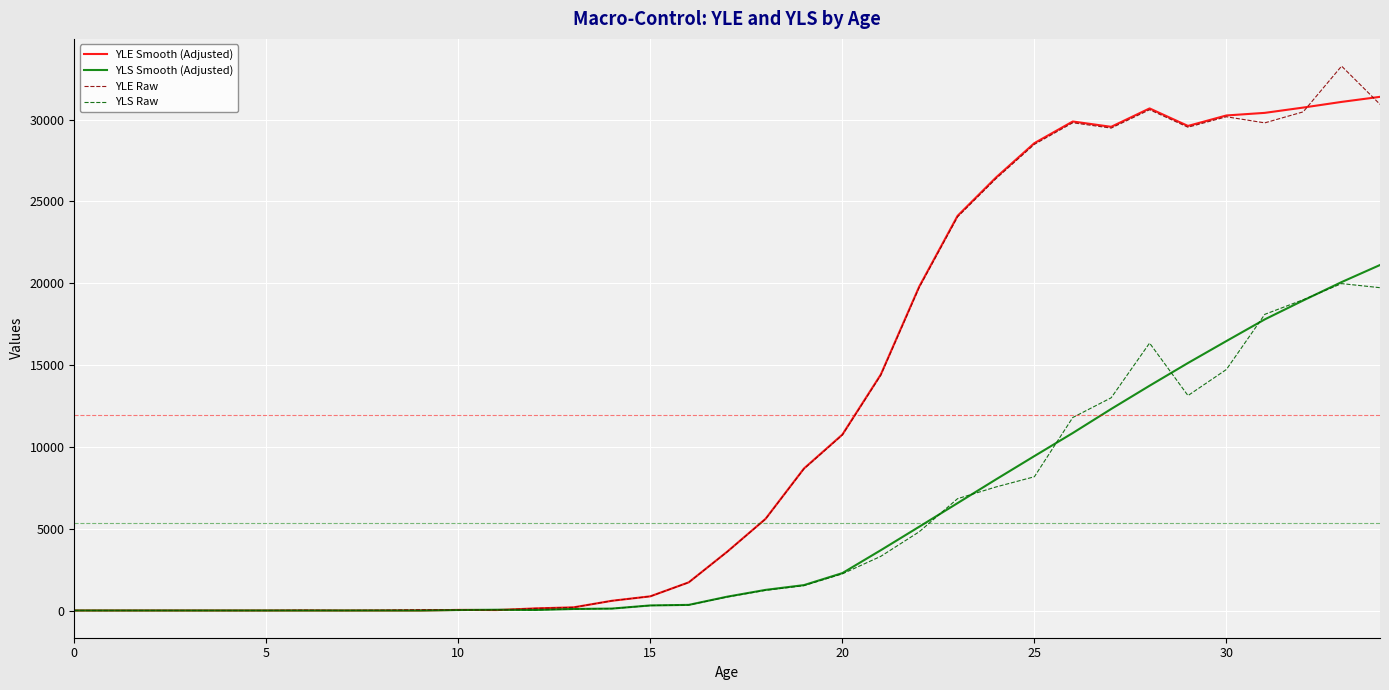

What is the maximum value shown in the chart?

33264.8